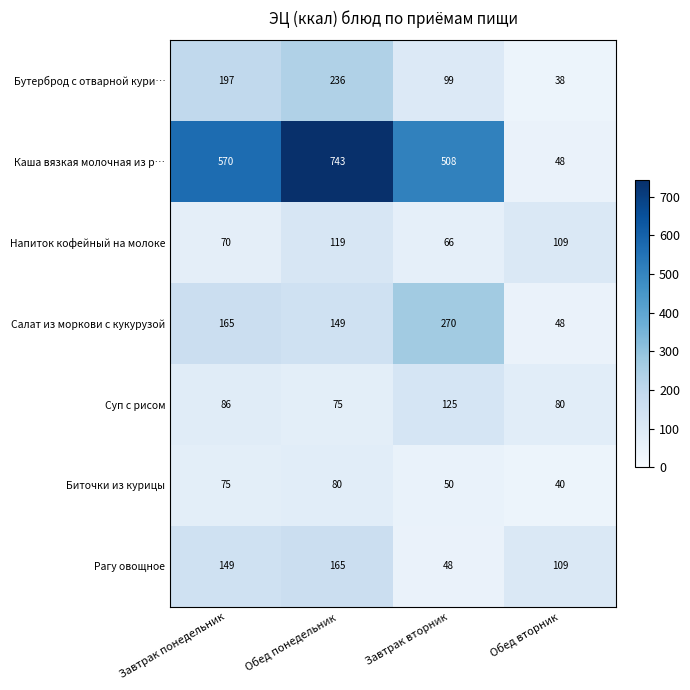

Reading right to left, transcribe all the data shown in this chart.

Бутерброд с отварной кури…: 38	99	236	197
Каша вязкая молочная из р…: 48	508	743	570
Напиток кофейный на молоке: 109	66	119	70
Салат из моркови с кукурузой: 48	270	149	165
Суп с рисом: 80	125	75	86
Биточки из курицы: 40	50	80	75
Рагу овощное: 109	48	165	149